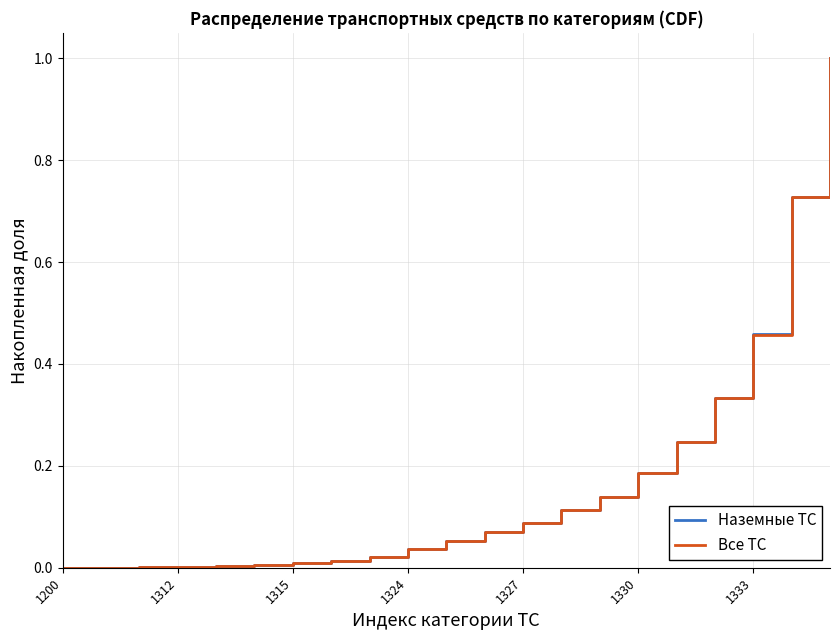

What is the maximum value shown in the chart?

1.0